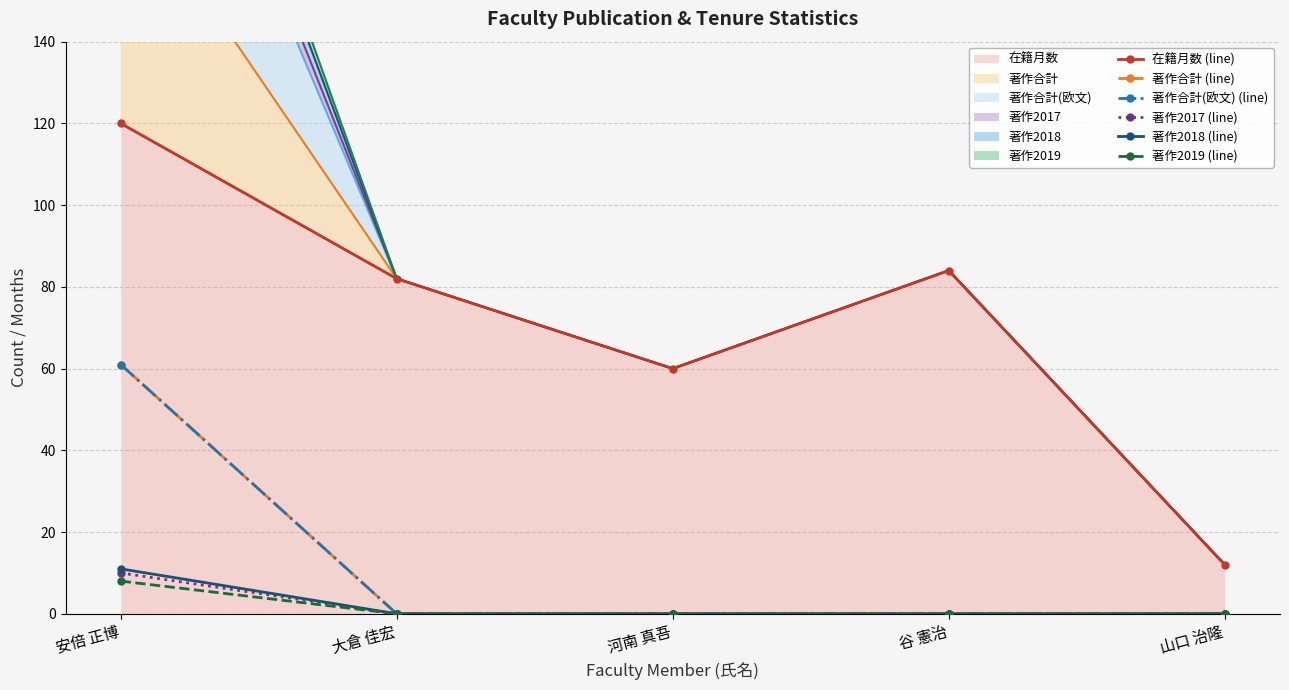

What is the greatest value displayed?

120